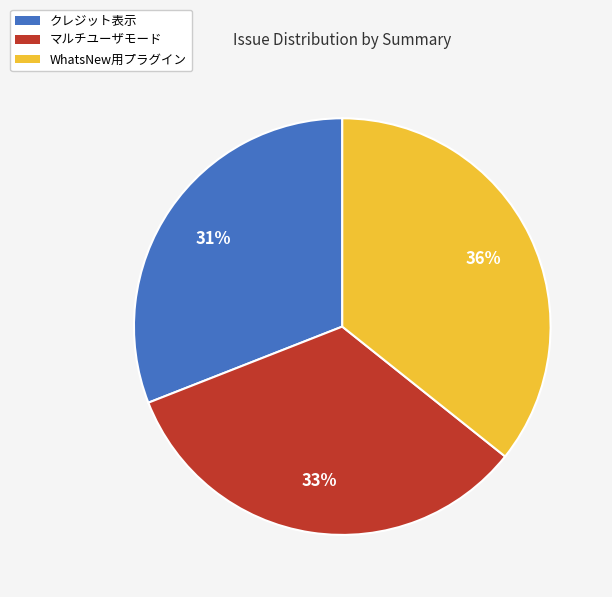

Rank the categories by value from lowest to highest.

クレジット表示, マルチユーザモード, WhatsNew用プラグイン